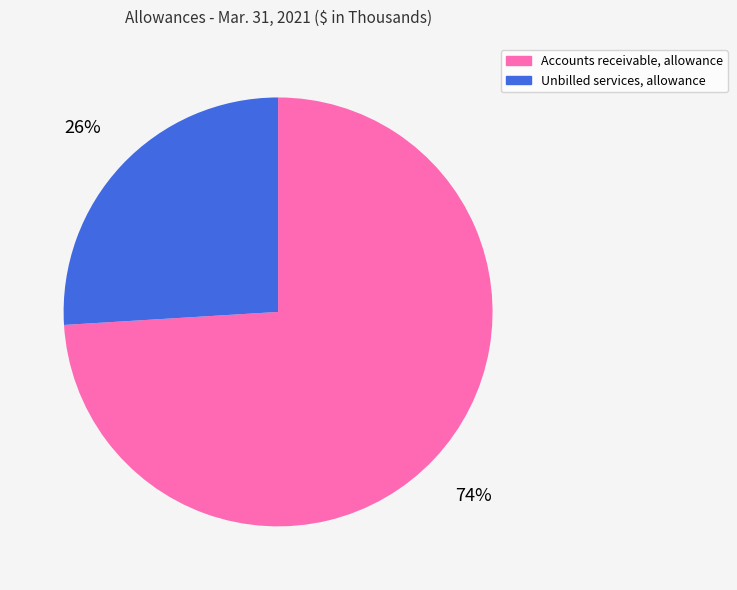

To the nearest percent, what is the average slice percentage?

50%